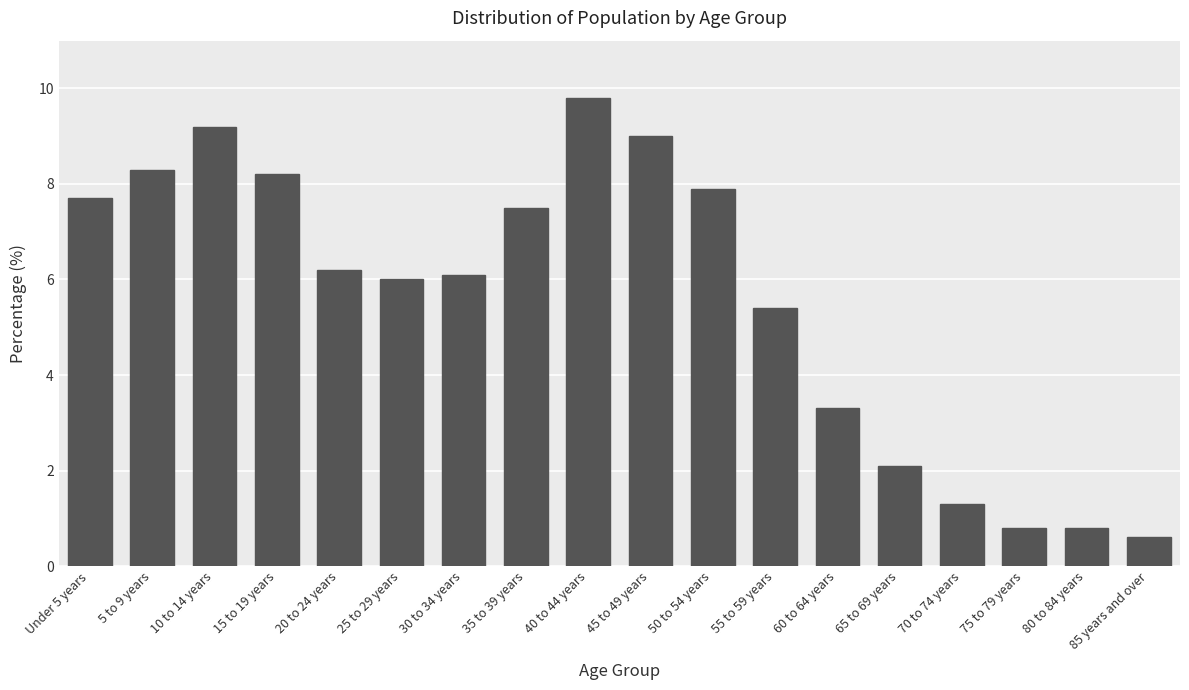

What is the ratio of the value at 25 to 29 years to the value at 45 to 49 years?

0.7